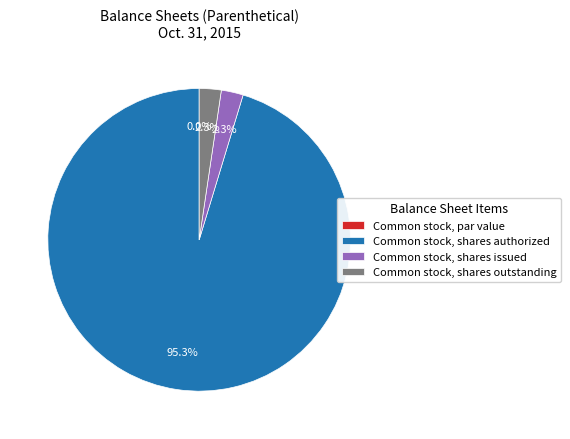

Which slice is the smallest?

Common stock, par value